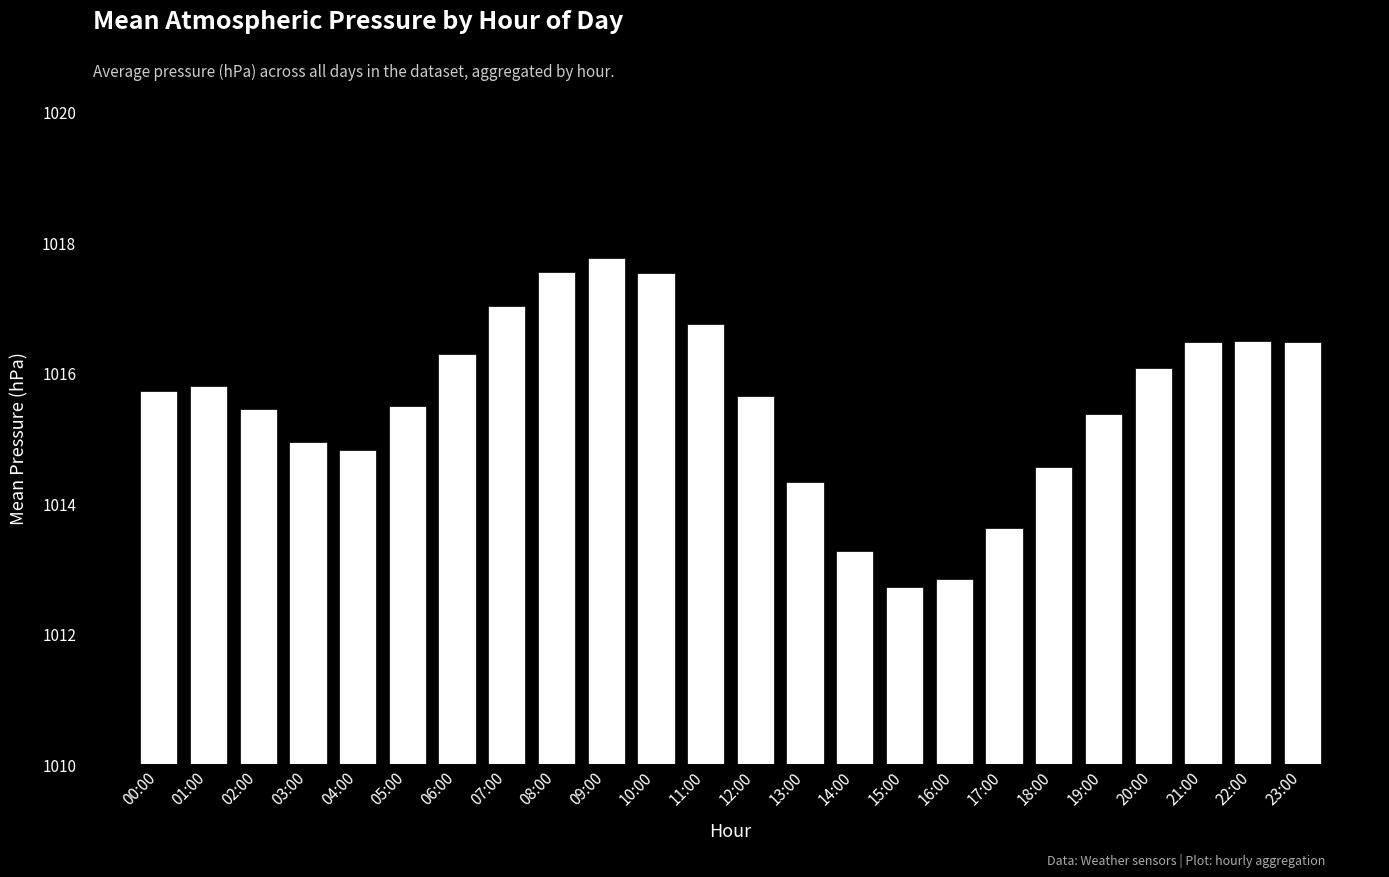

How many categories are shown in the chart?

24